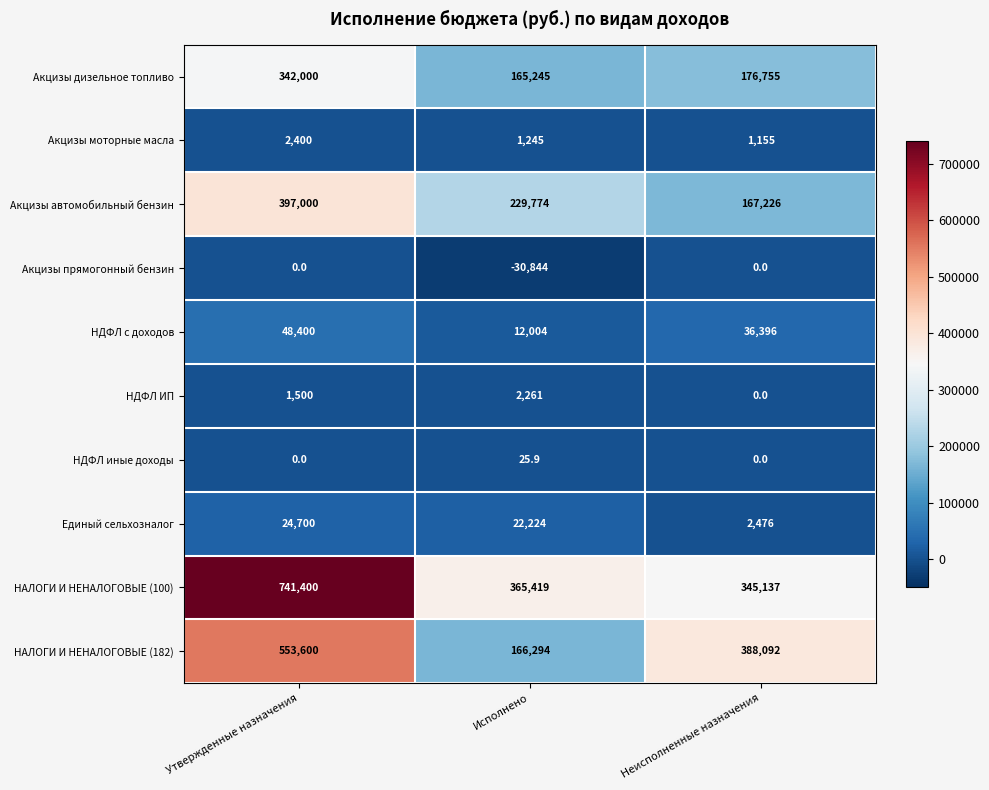

What is the difference between the maximum and minimum values in the Единый сельхозналог series?

22224.0